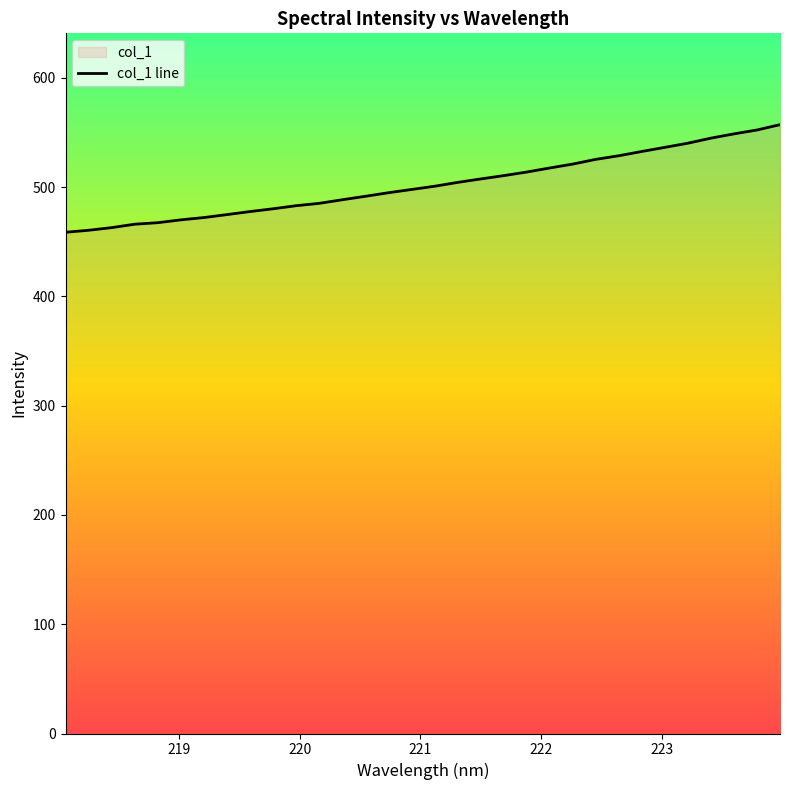

What is the difference between the maximum and minimum values?

98.5